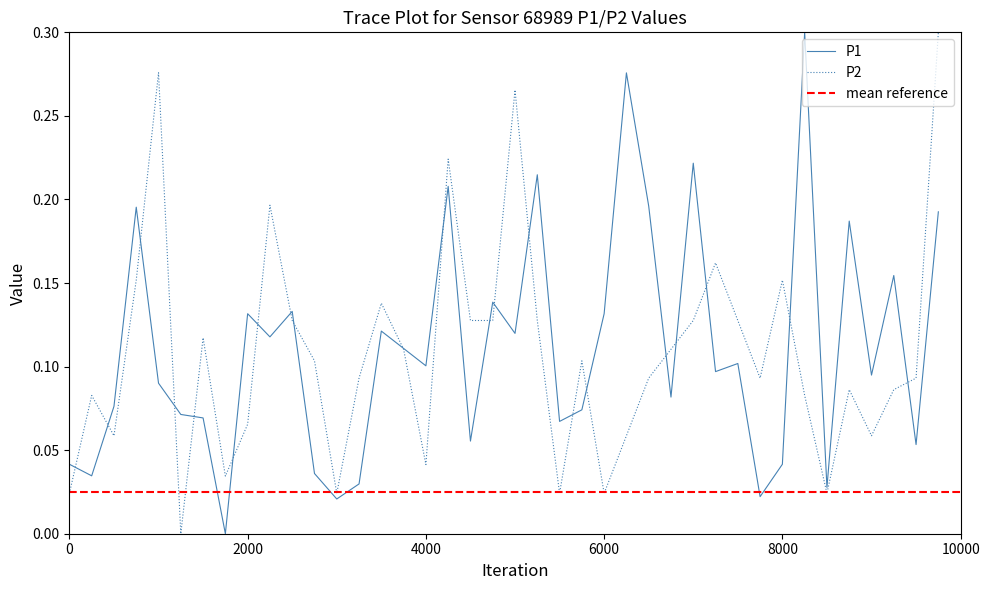

Is the value of P1 at 8000 greater than the value of P2 at 0?

Yes